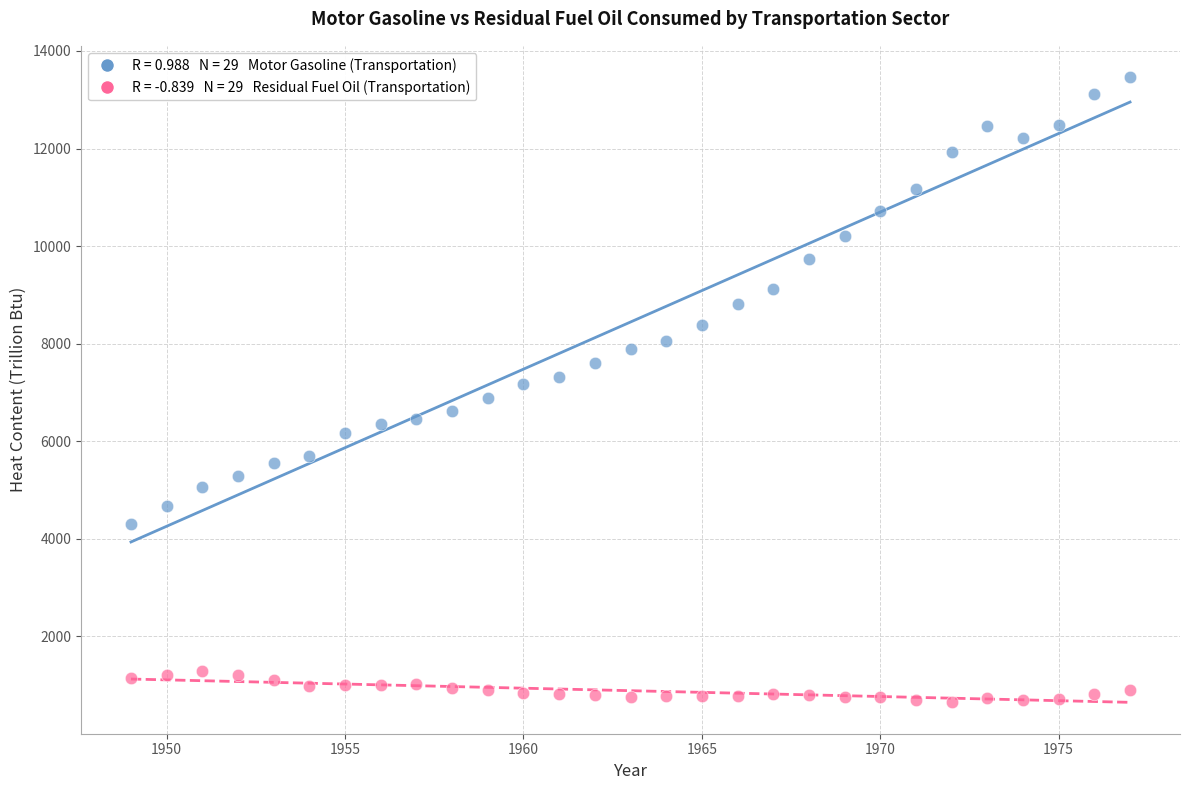

Across all data points, what is the range of X values (max minus min)?

28.0